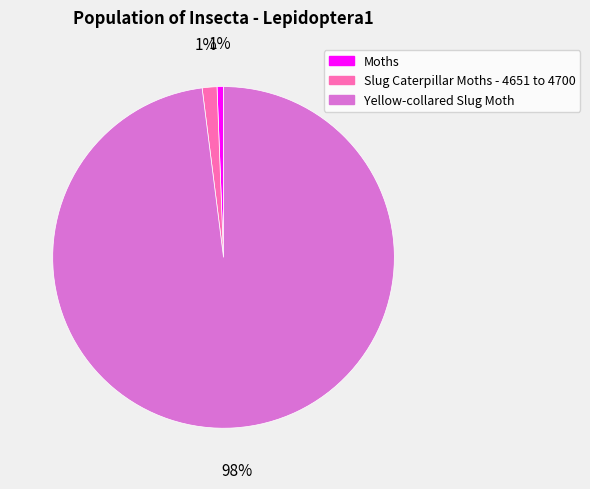

To the nearest percent, what is the difference between the largest and smallest slice percentages?

97%